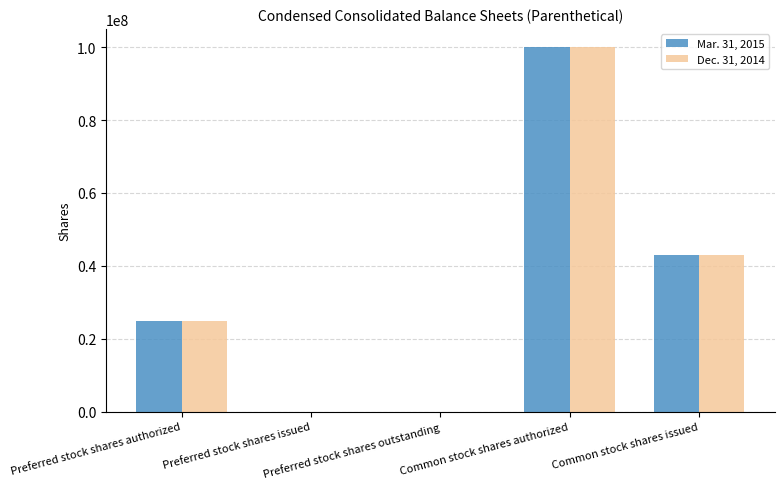

Count the Mar. 31, 2015 values in the range 0 to 42900000.

4